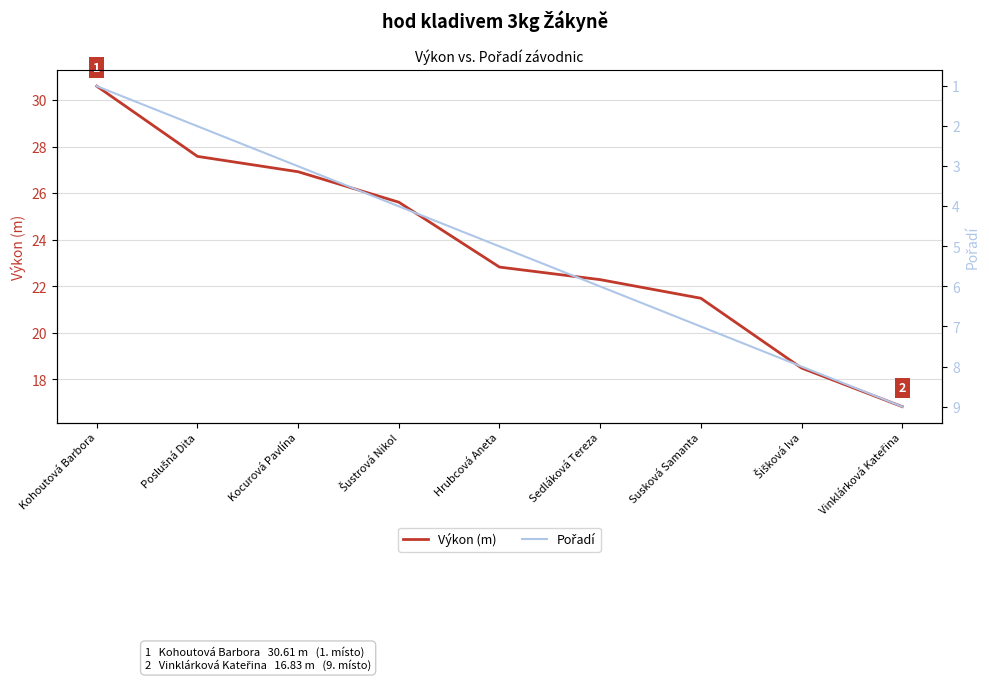

Reading left to right, transcribe all the data shown in this chart.

Výkon (m): 30.6	27.6	26.9	25.6	22.8	22.3	21.5	18.5	16.8
Pořadí: 1.0	2.0	3.0	4.0	5.0	6.0	7.0	8.0	9.0